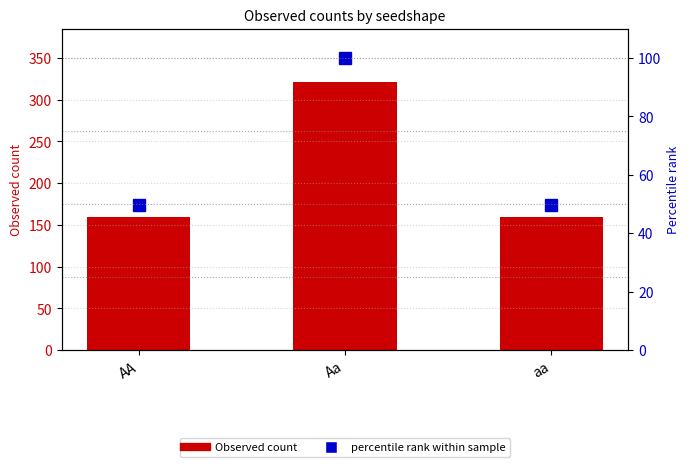

What is the label of the 3rd bar from the left?

aa